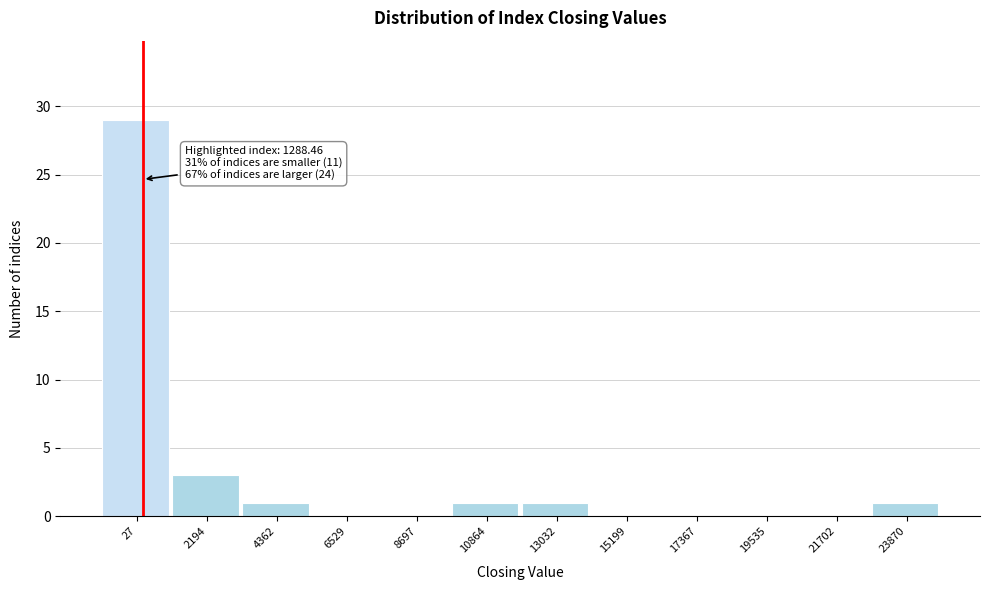

Reading left to right, transcribe all the data shown in this chart.

27=29	2194=3	4362=1	6529=0	8697=0	10864=1	13032=1	15199=0	17367=0	19535=0	21702=0	23870=1